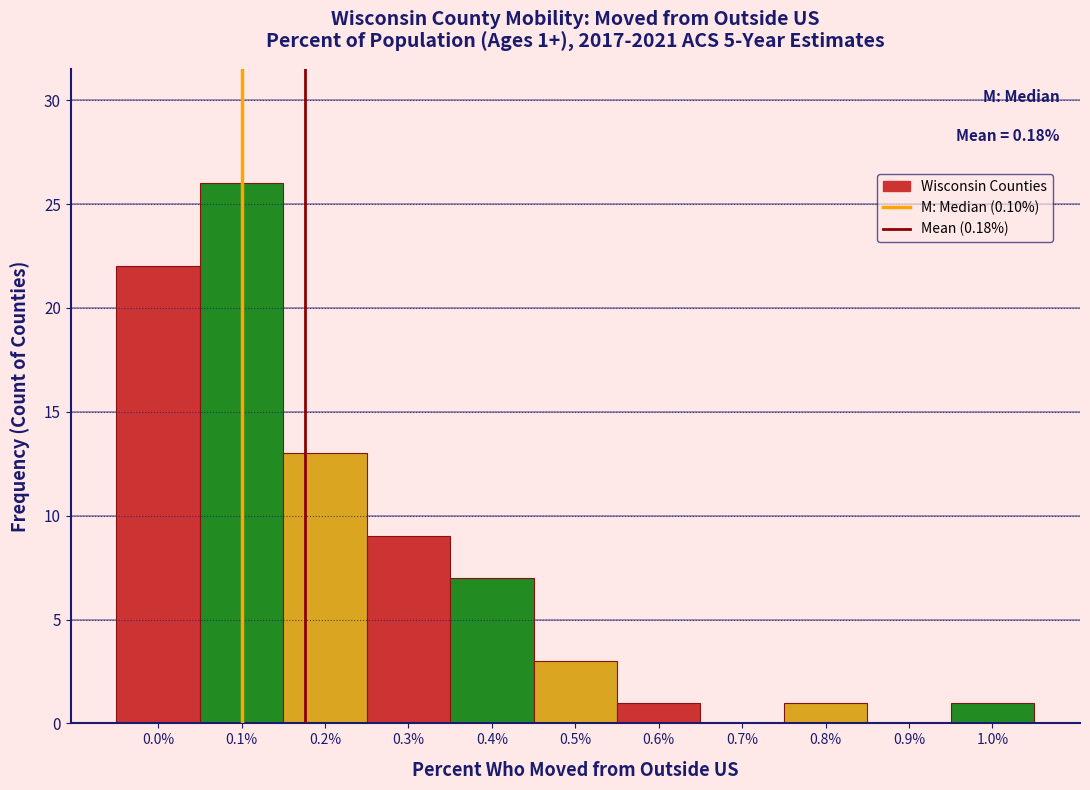

Over which range of the x-axis is the bar tallest?

0.05 to 0.15